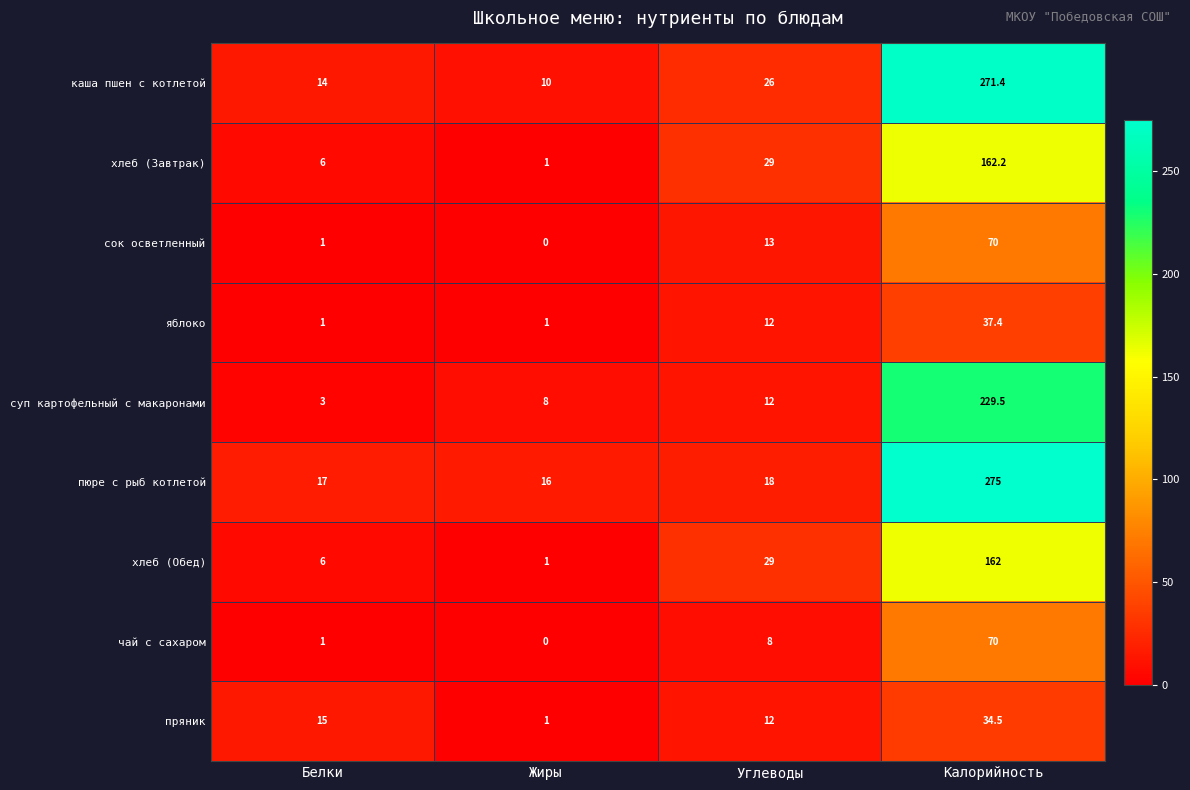

Which label corresponds to the smallest value in the chart?

Жиры